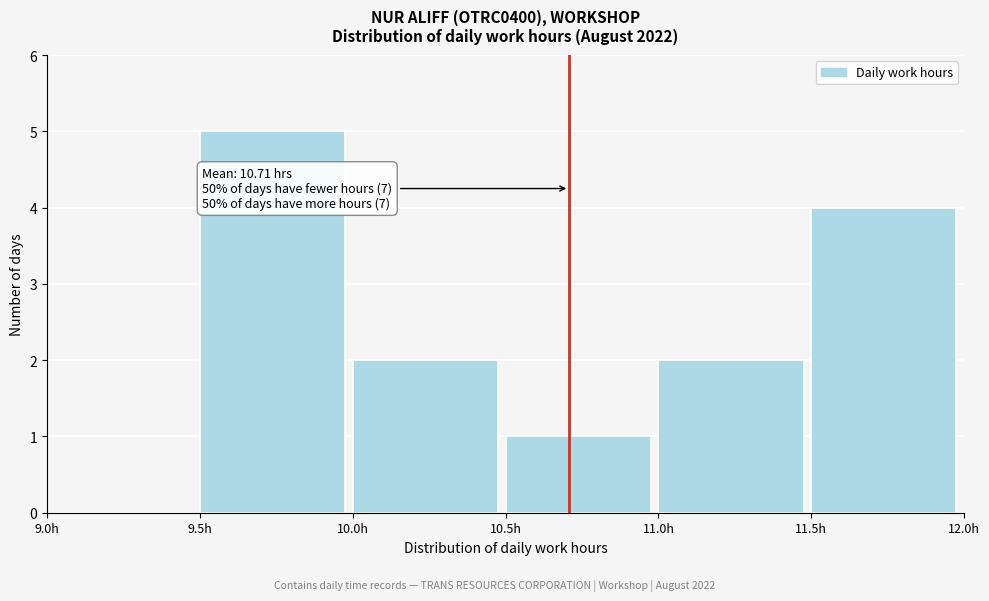

Over which range of the x-axis is the bar tallest?

9.5 to 10.0